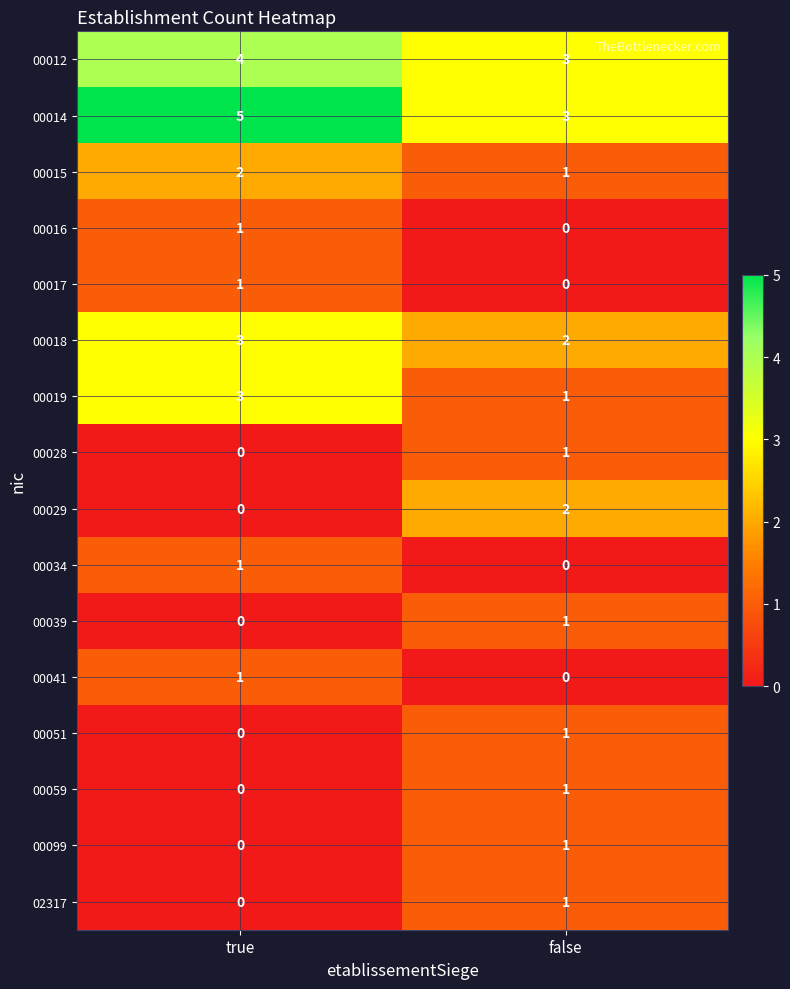

The 00018 series shows 2 at false. True or false?

True